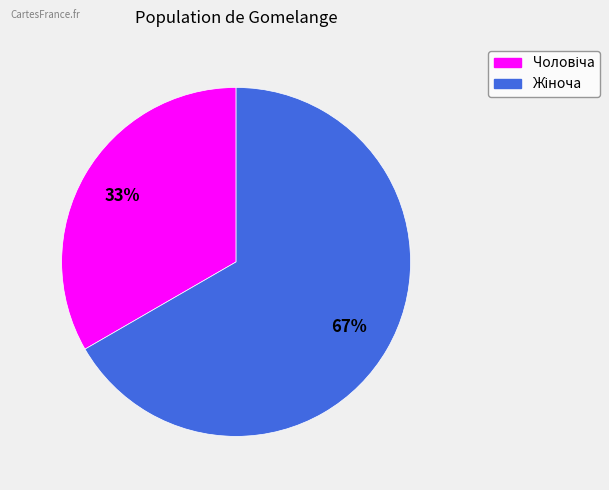

Does any single category account for the majority?

Yes